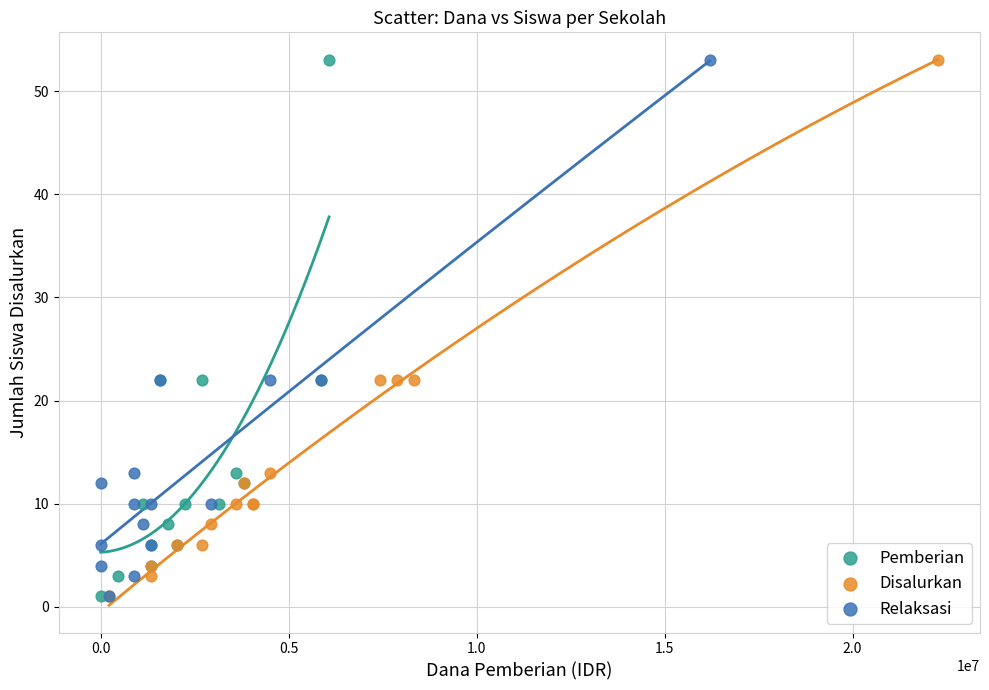

What are all the series names shown in the legend?

Pemberian, Disalurkan, Relaksasi